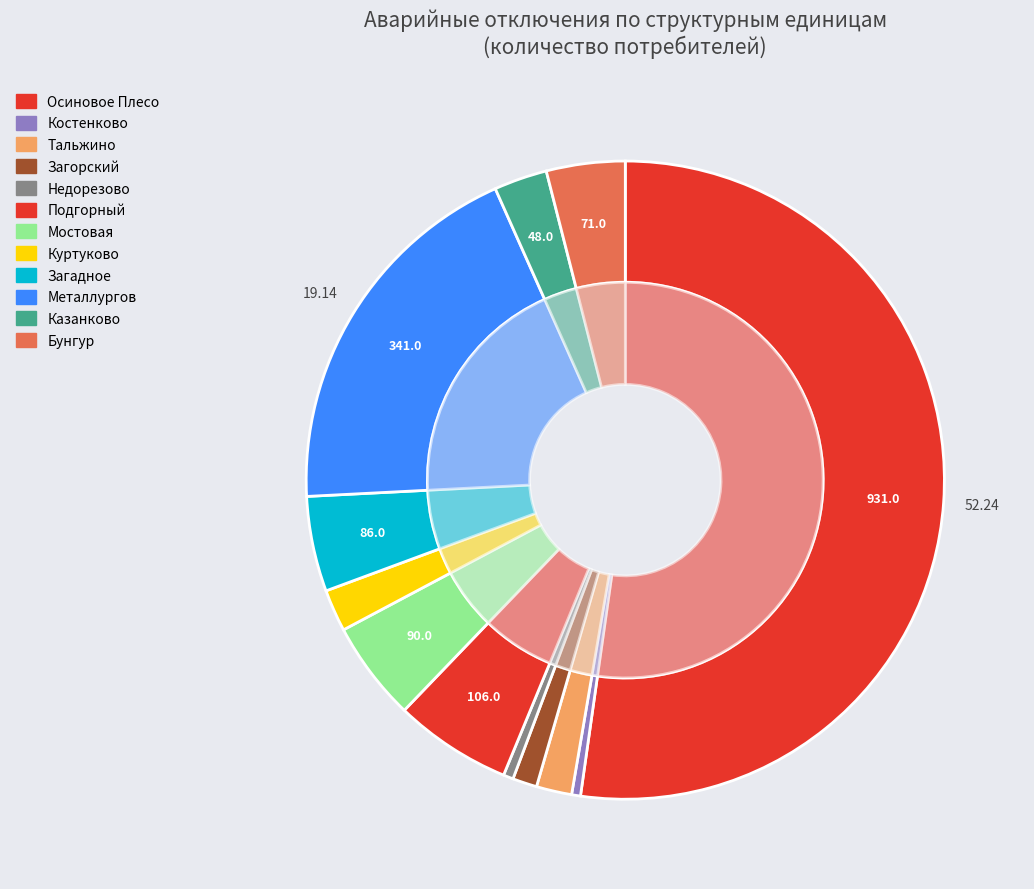

What is the smallest slice in the pie chart?

Костенково